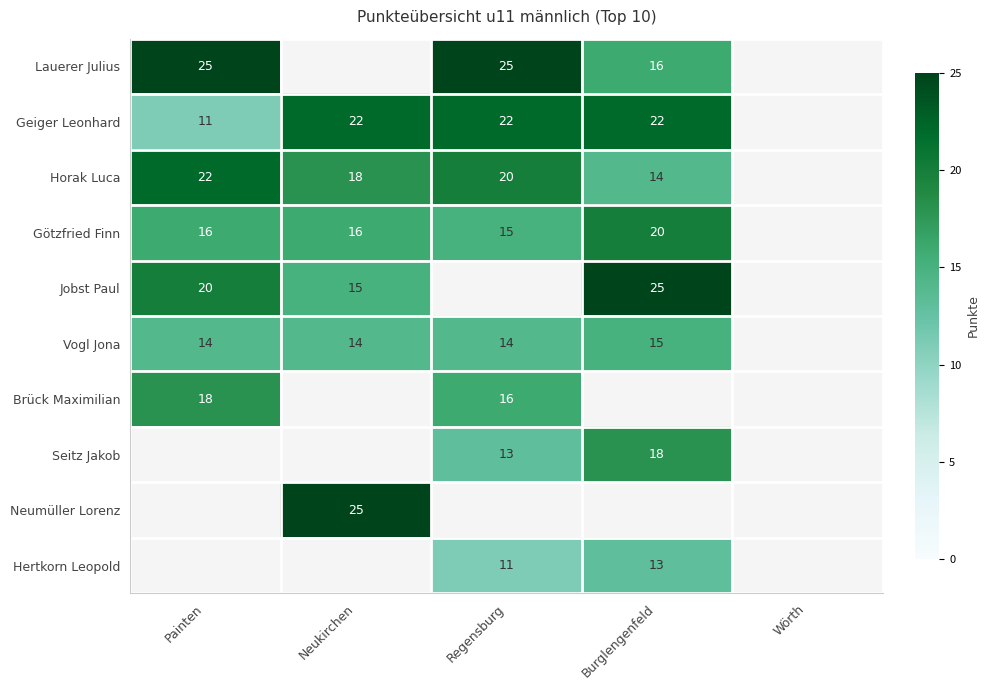

The value of Geiger Leonhard at Neukirchen is 22. True or false?

True